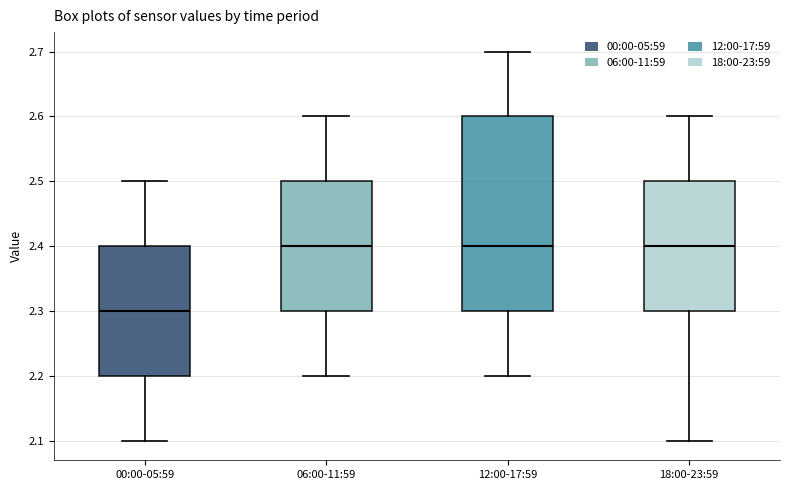

Where is the lower edge of the box for 18:00-23:59 on the y-axis? The values are not printed on the chart, so give them approximately, as read against the axis.

2.3